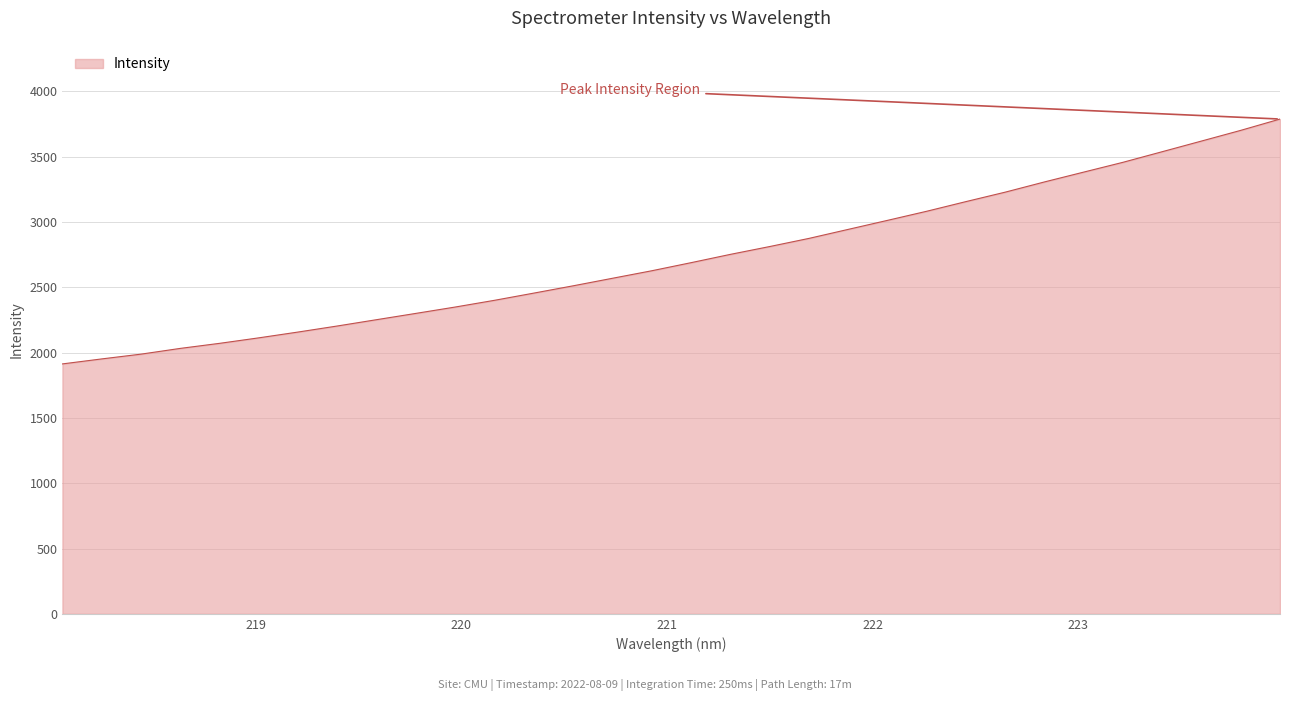

What is the smallest value displayed?

1913.7